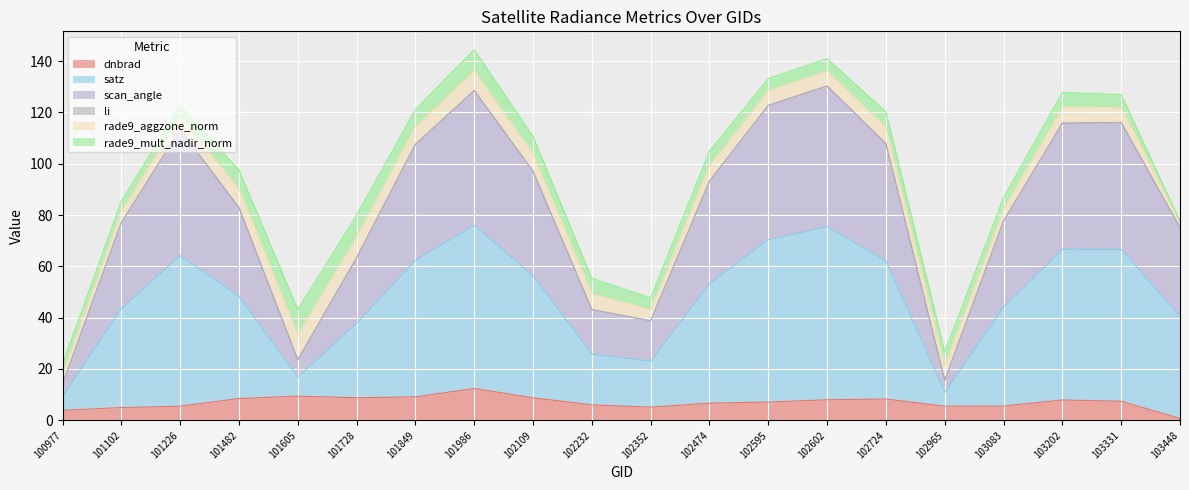

Which category has the lowest value in the dnbrad series?

103448